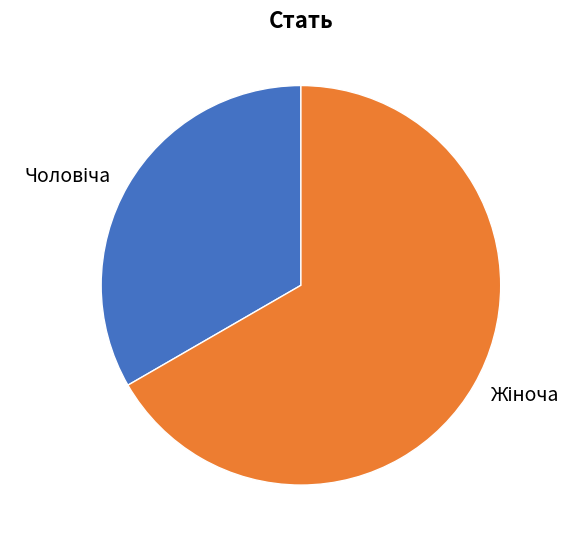

Is there a majority slice in this chart?

Yes